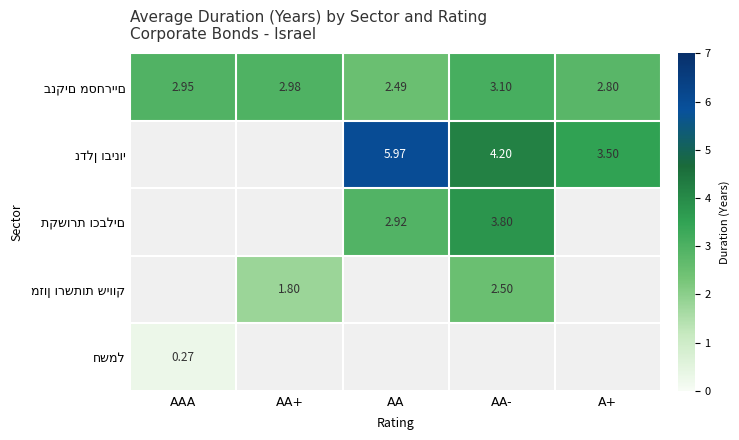

What is the highest value of the חשמל series?

0.3